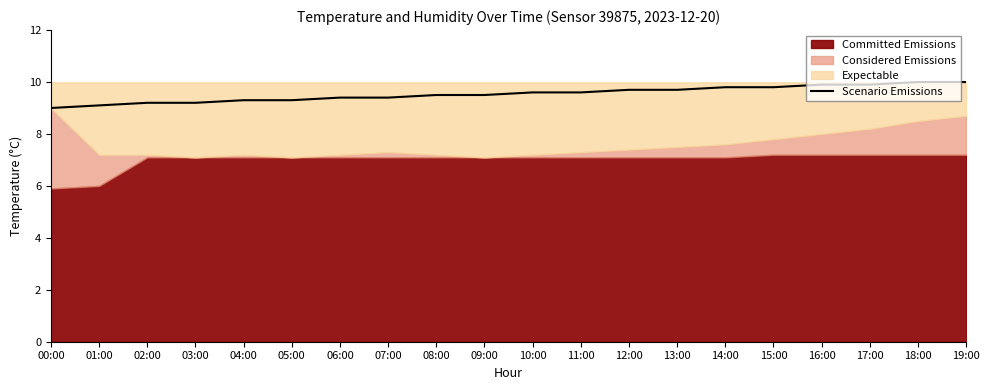

What is the sum of all values?

190.9